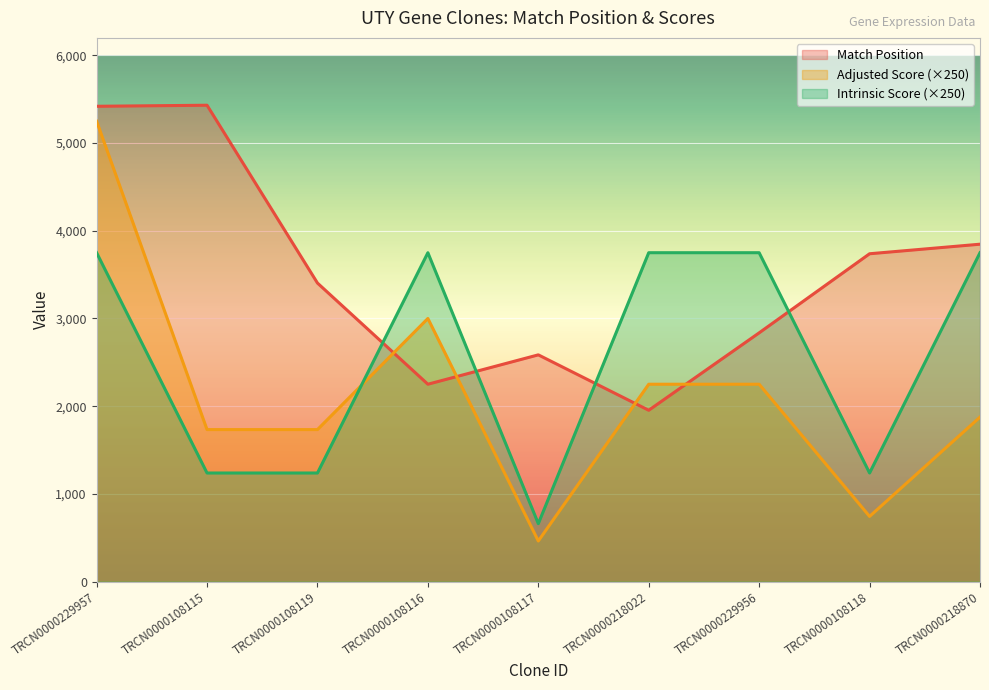

What is the label of the 3rd point from the left?

TRCN0000108119